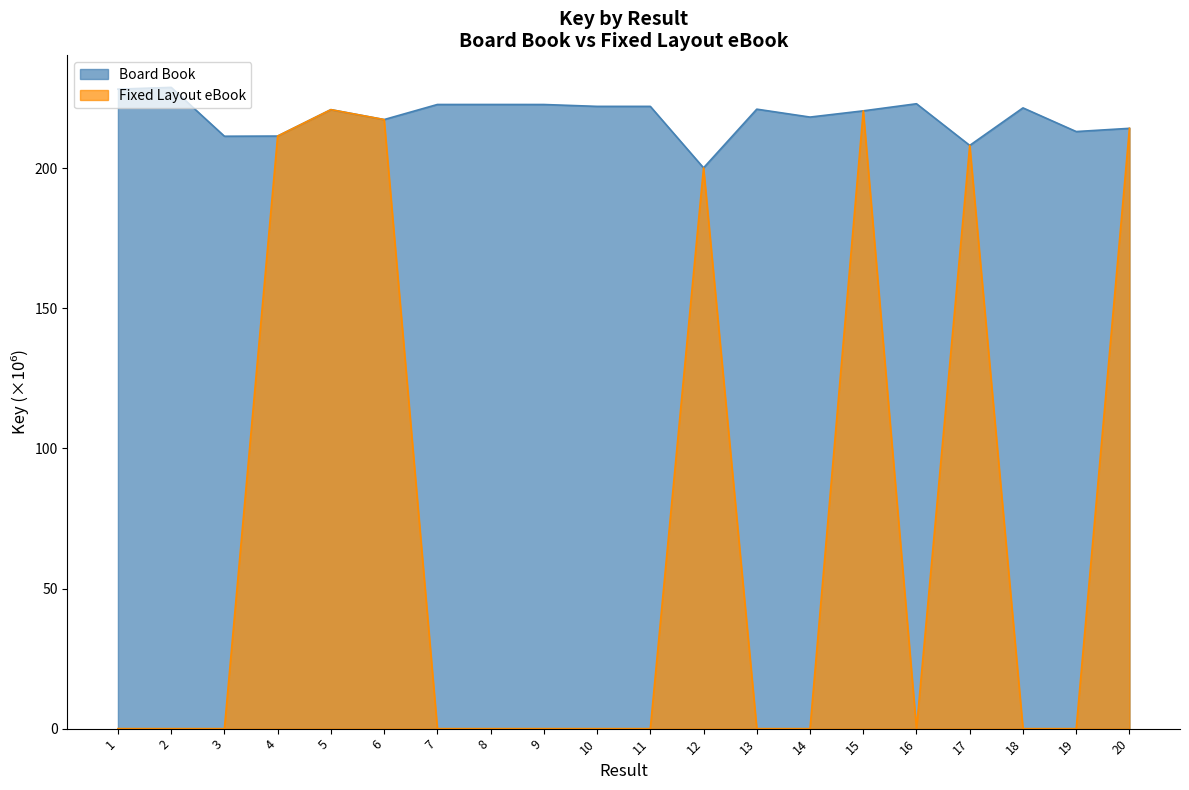

List the labels in order of Fixed Layout eBook value, largest first.

5, 15, 6, 20, 4, 17, 12, 1, 2, 3, 7, 8, 9, 10, 11, 13, 14, 16, 18, 19